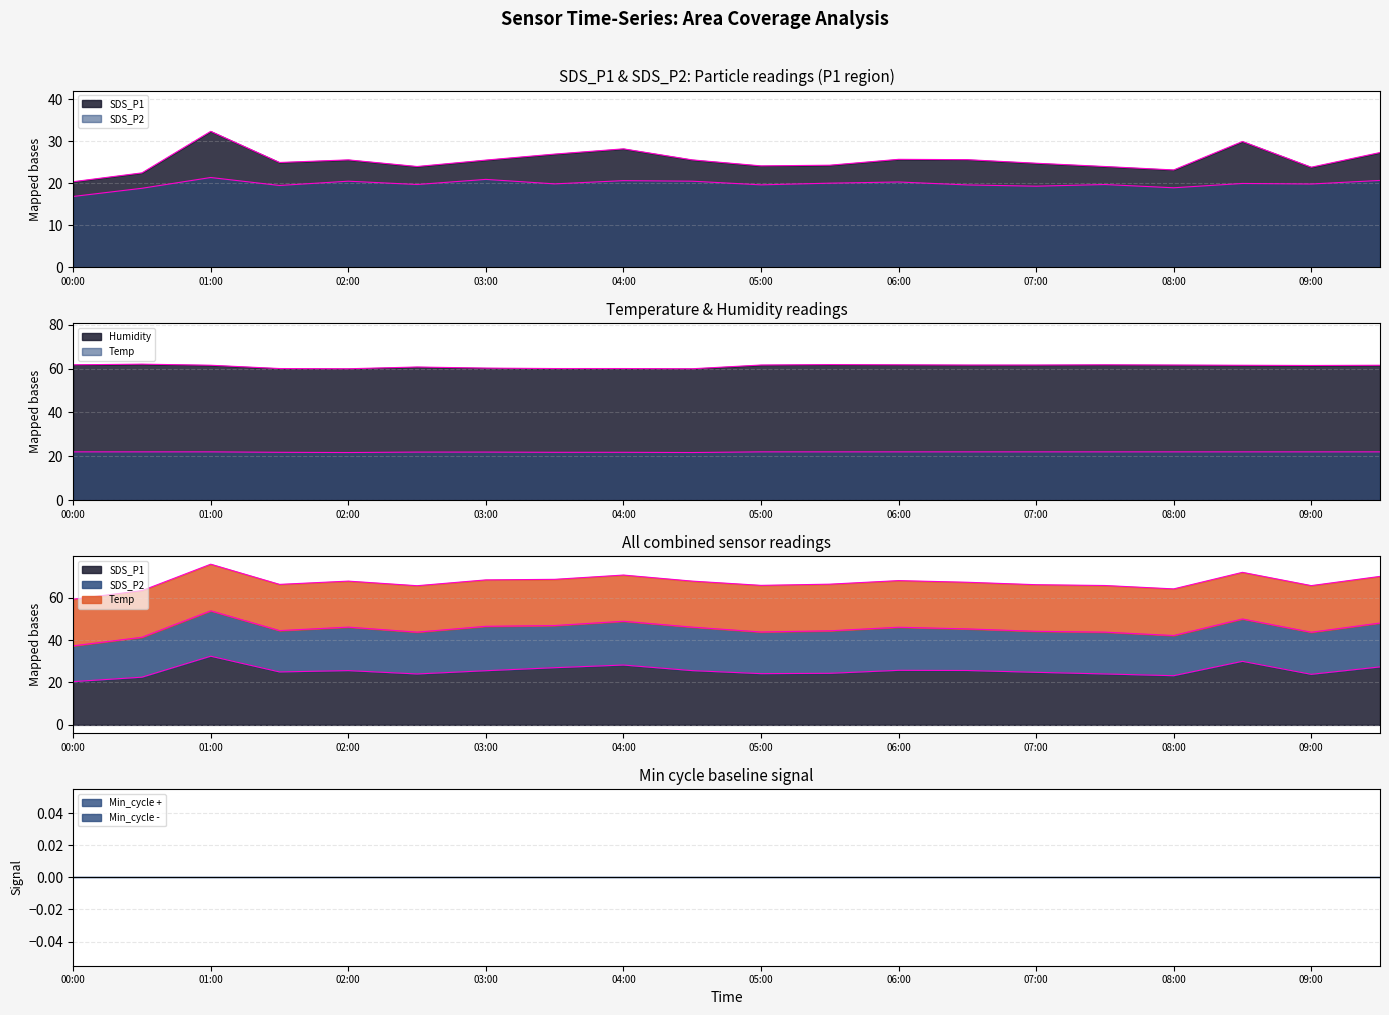

At 08:00, list the series in order from smallest to largest.

SDS_P2, Temp, SDS_P1, Humidity